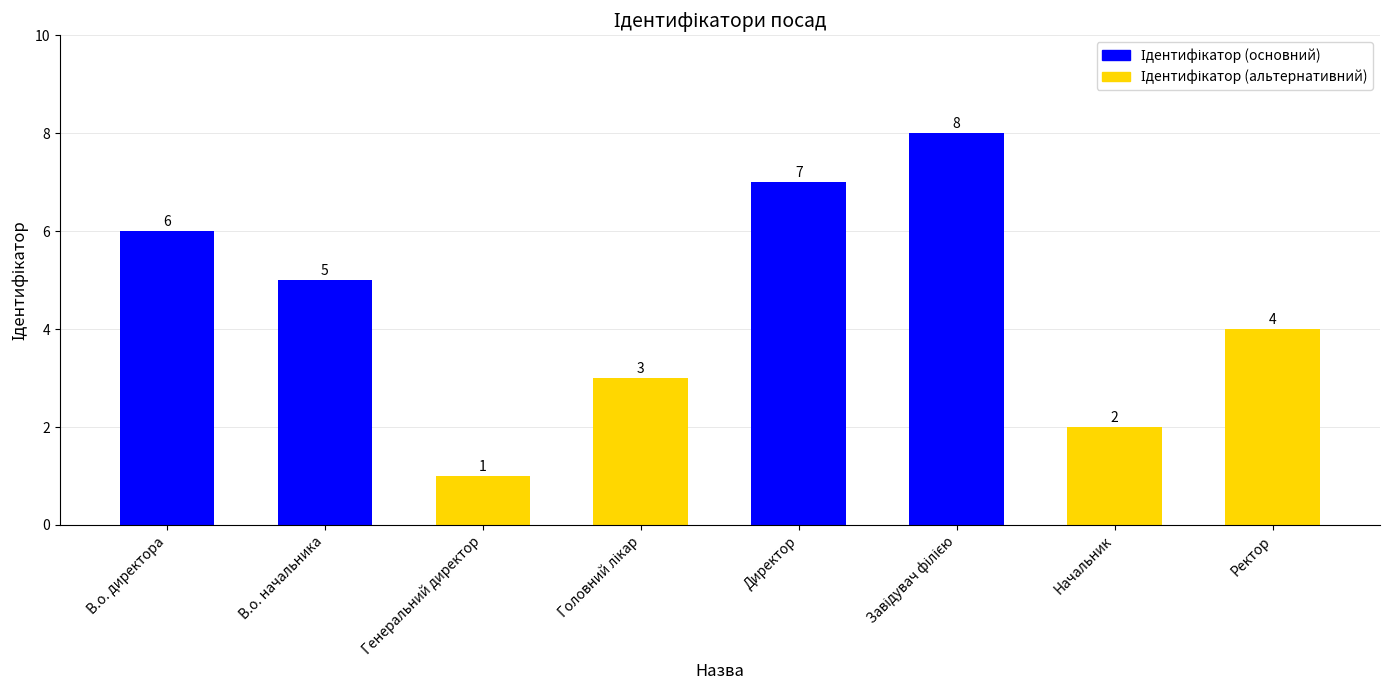

Is it true that the value at Директор is 7?

True